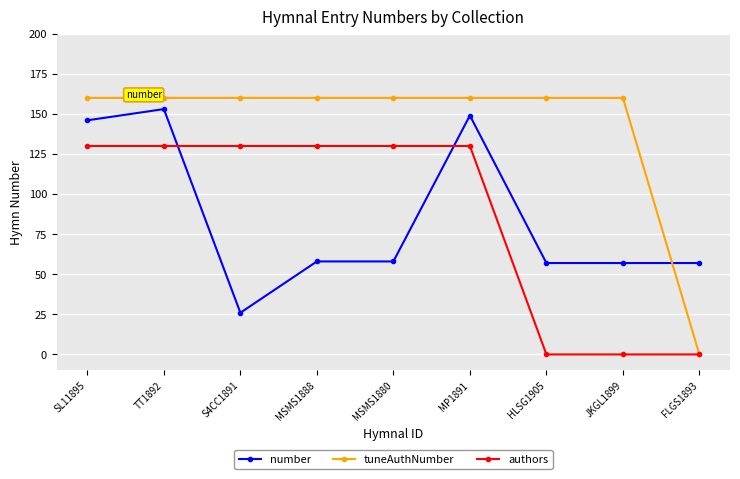

How many authors values are between 0 and 130?

9